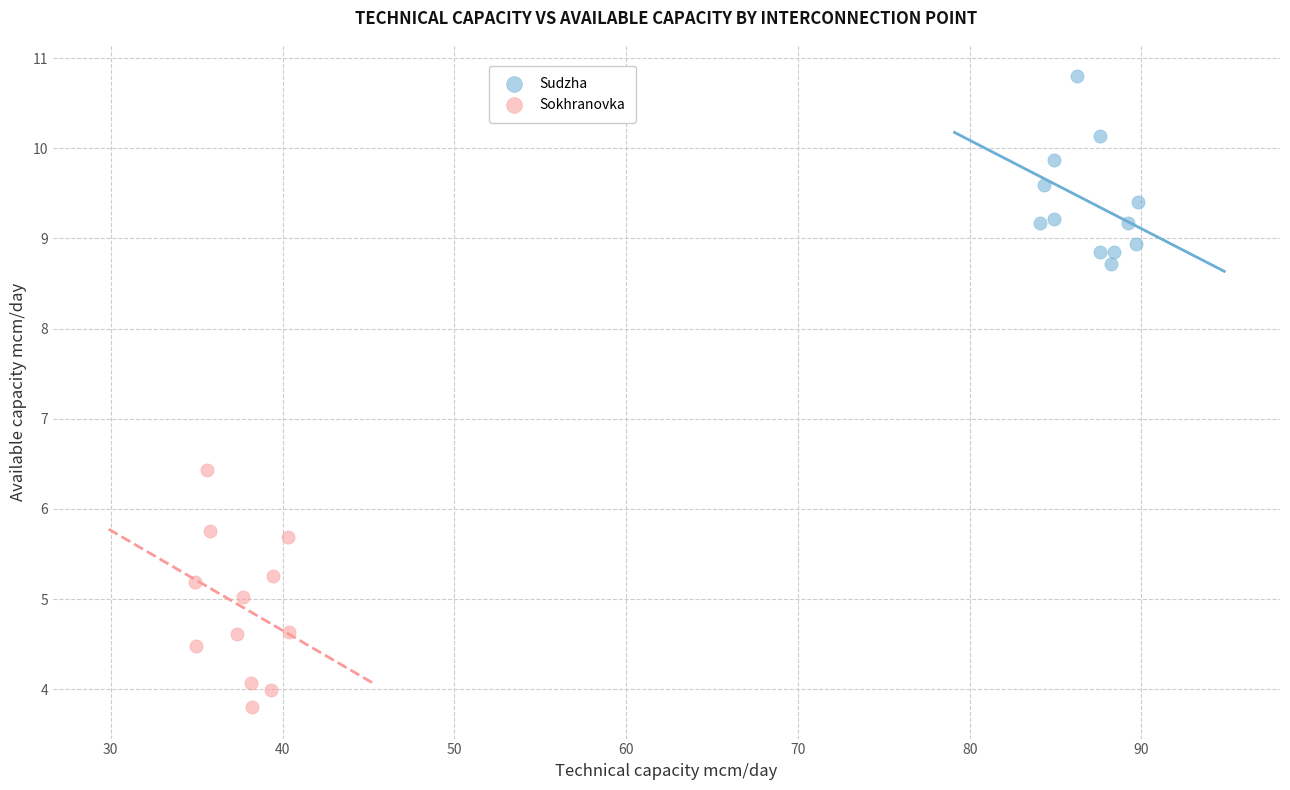

Which series contains the lowest Y value?

Sokhranovka